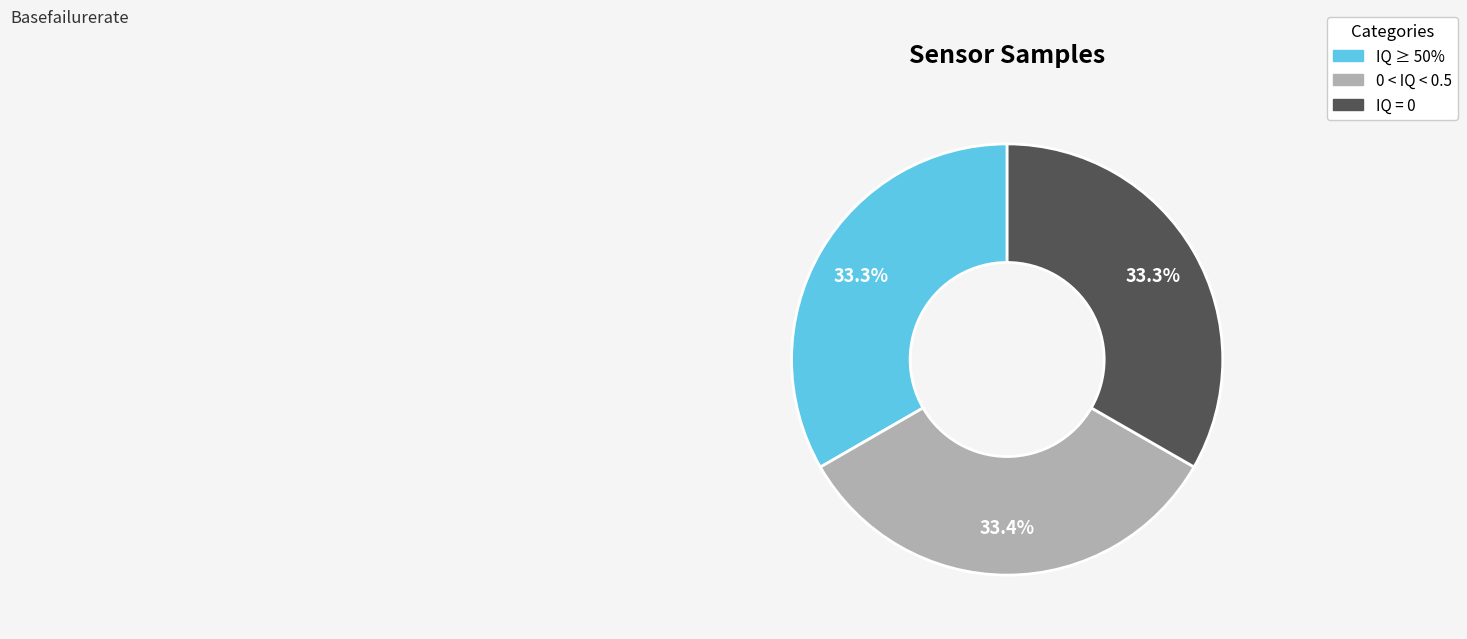

How many slices are in this pie chart?

3